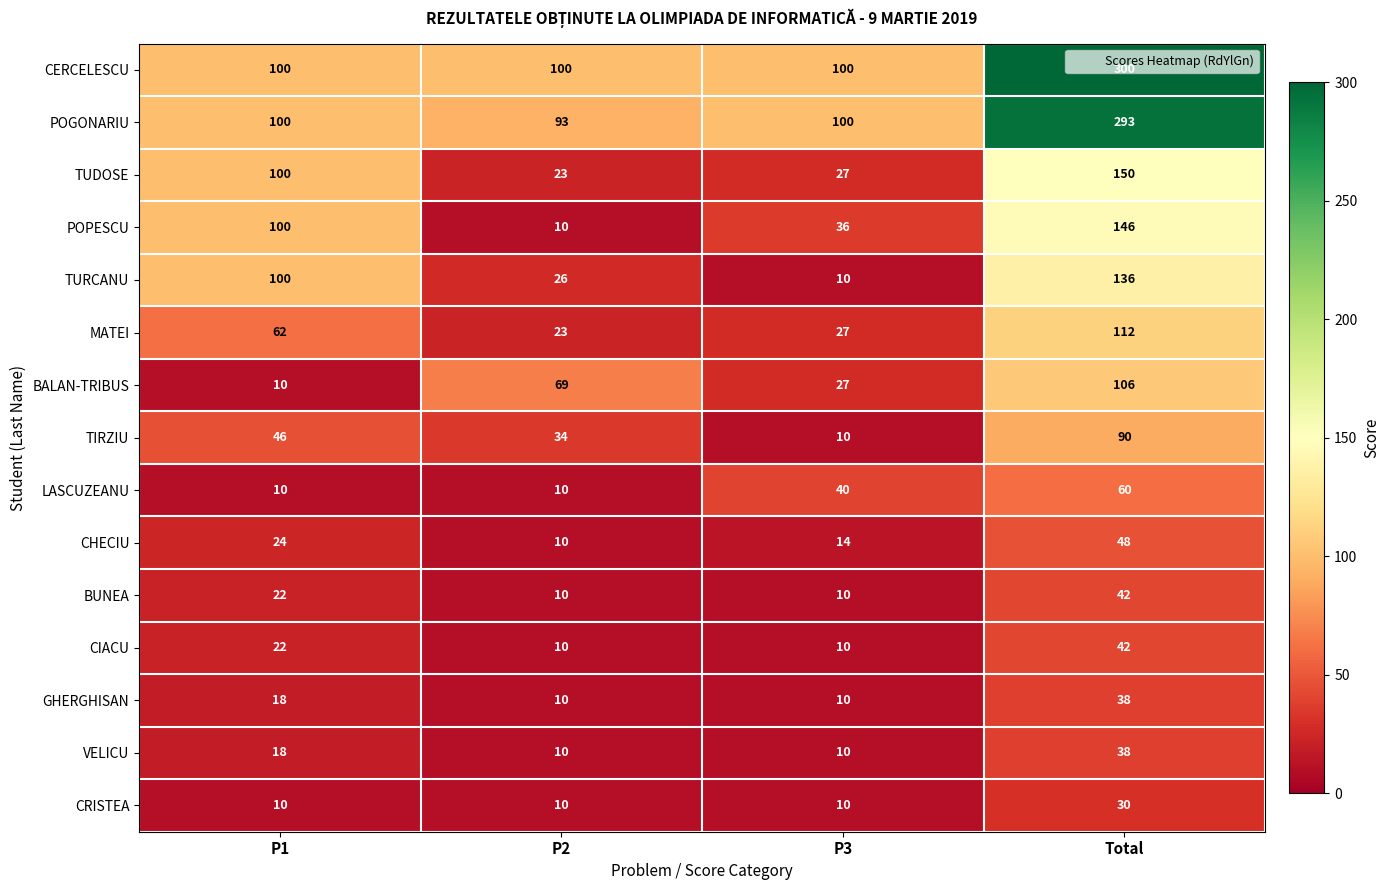

Count the BALAN-TRIBUS values in the range 27 to 106.

3